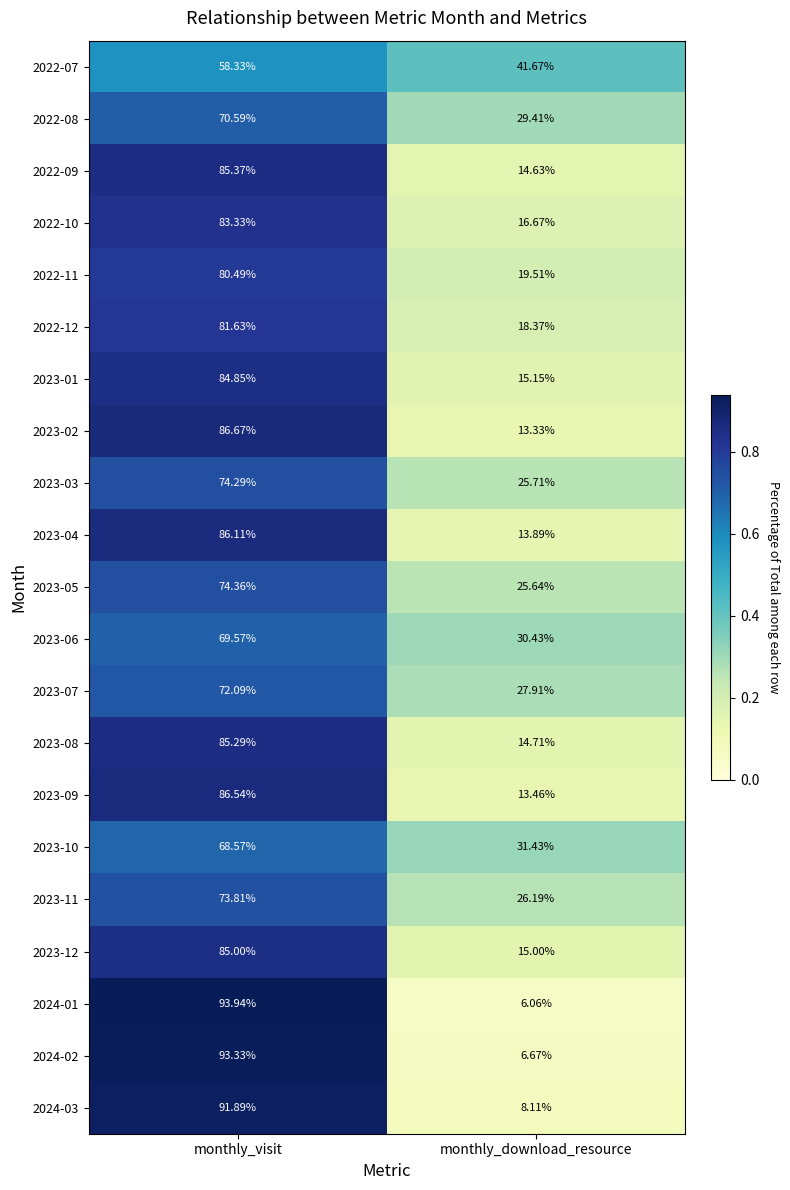

At which label is 2023-09 closest to 50?

monthly_download_resource